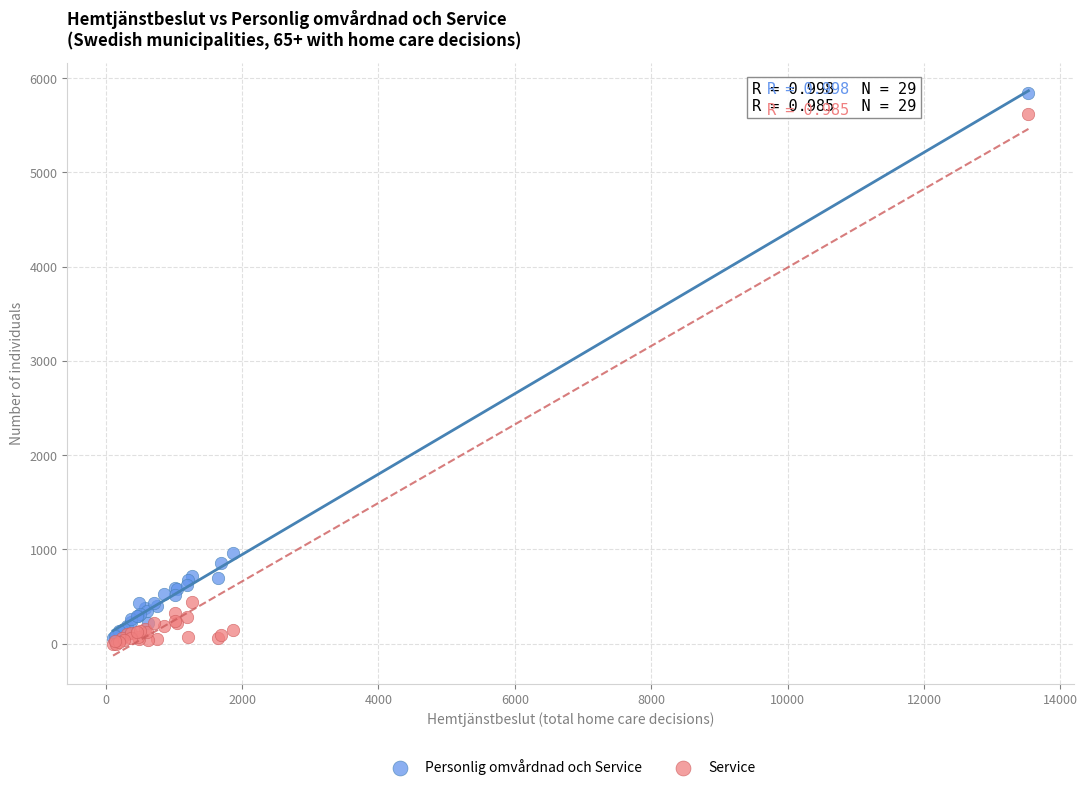

What are all the series names shown in the legend?

Personlig omvårdnad och Service, Service